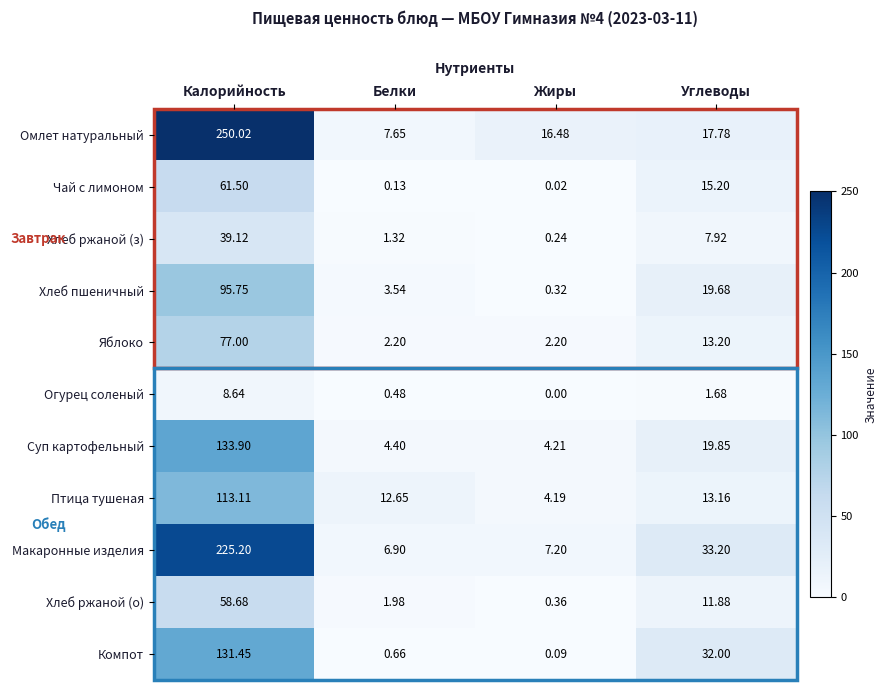

At Калорийность, list the series in order from largest to smallest.

Омлет натуральный, Макаронные изделия, Суп картофельный, Компот, Птица тушеная, Хлеб пшеничный, Яблоко, Чай с лимоном, Хлеб ржаной (о), Хлеб ржаной (з), Огурец соленый